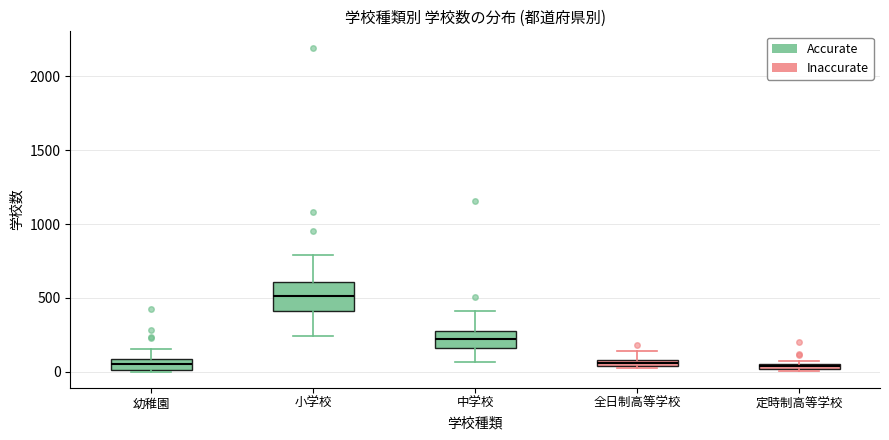

Where does the upper whisker of the box for 全日制高等学校 end on the y-axis? The values are not printed on the chart, so give them approximately, as read against the axis.

150